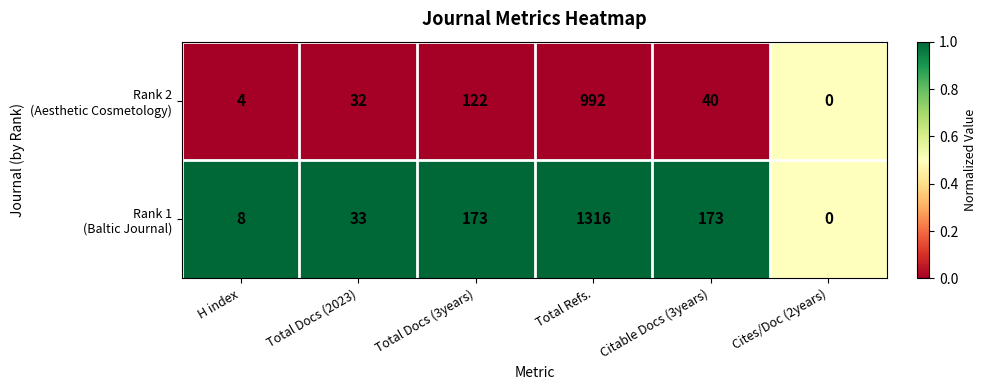

At which category is the sum across all series the highest?

Total Refs.